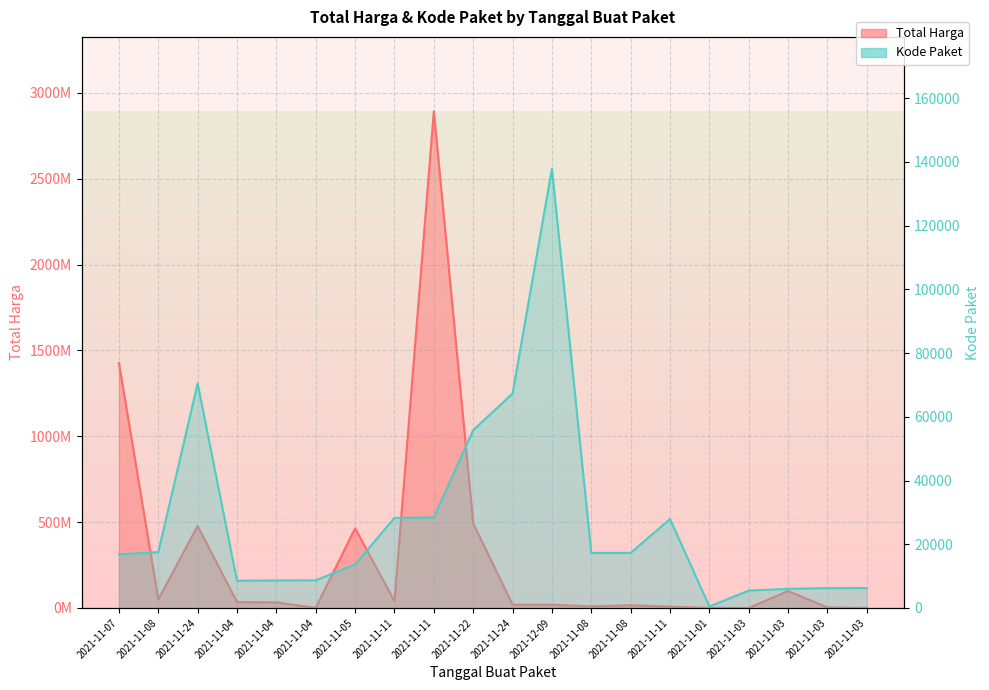

The value of Kode Paket at 2021-11-11 is 28425. True or false?

True